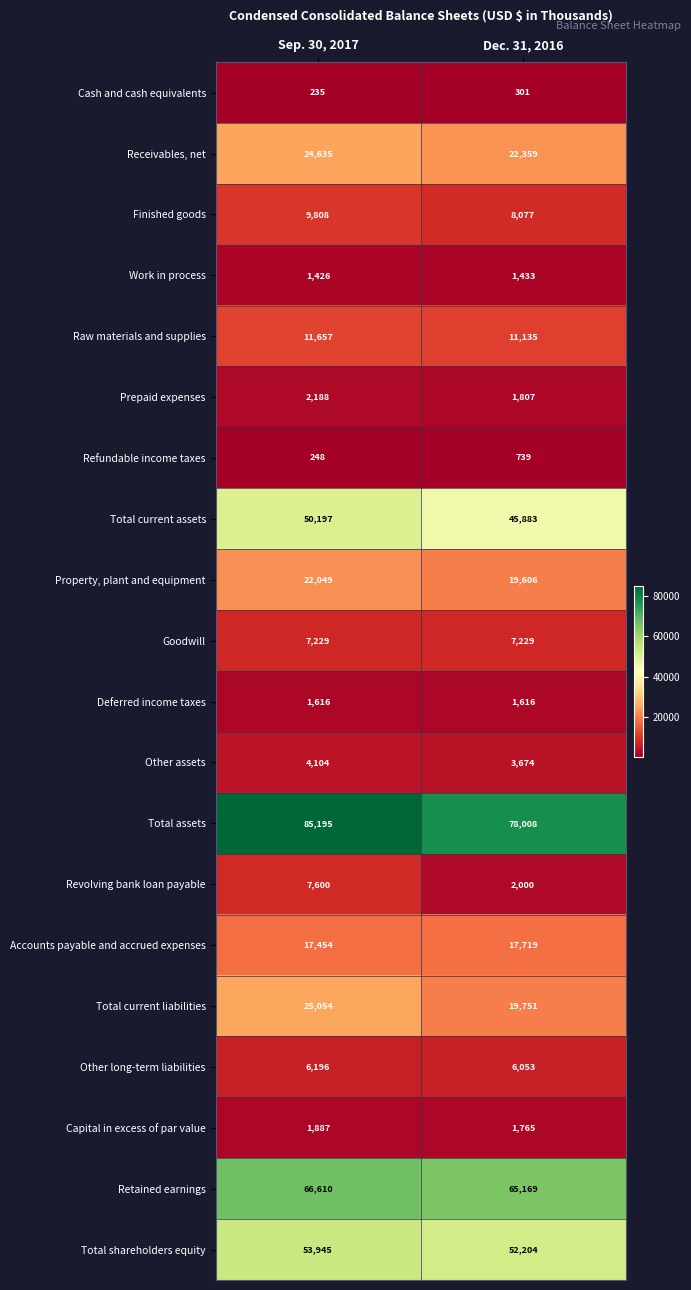

What is the sum of the Revolving bank loan payable values at Sep. 30, 2017 and Dec. 31, 2016?

9600